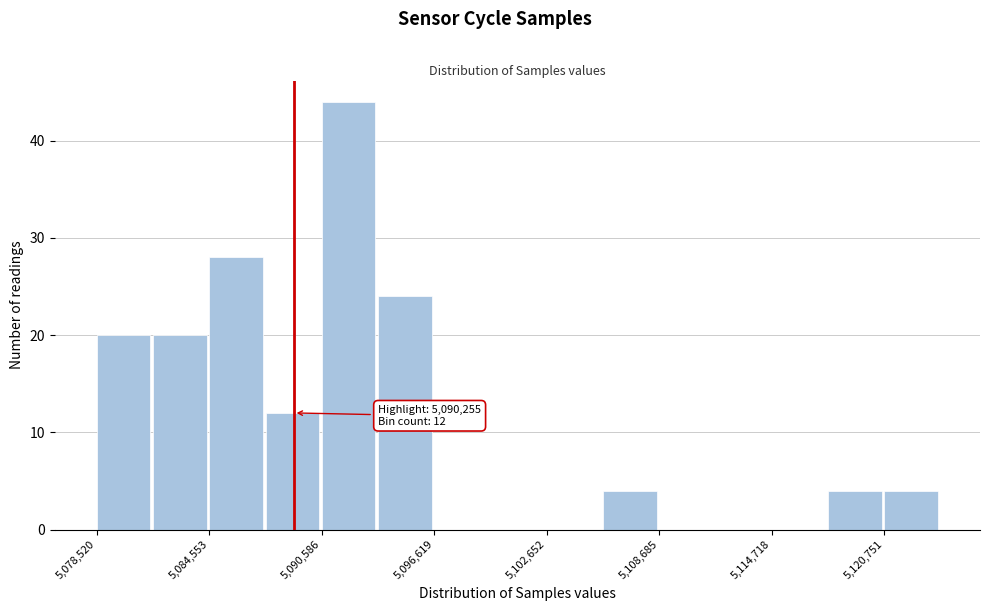

Read against the x-axis, roughly where is the centre of the tallest bar?

5092000